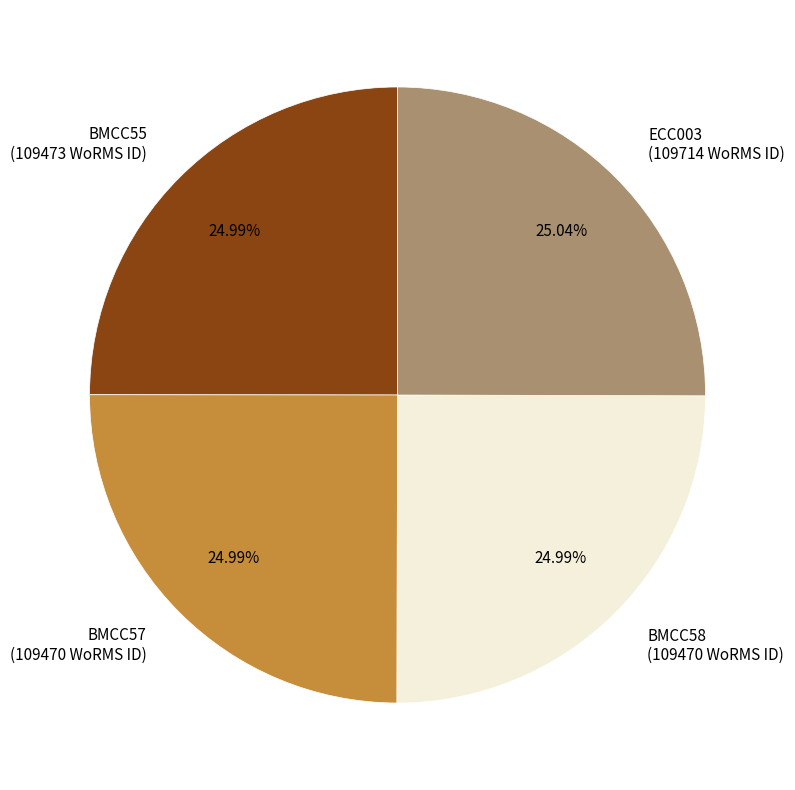

What percentage is NOT represented by BMCC58?

75.0%